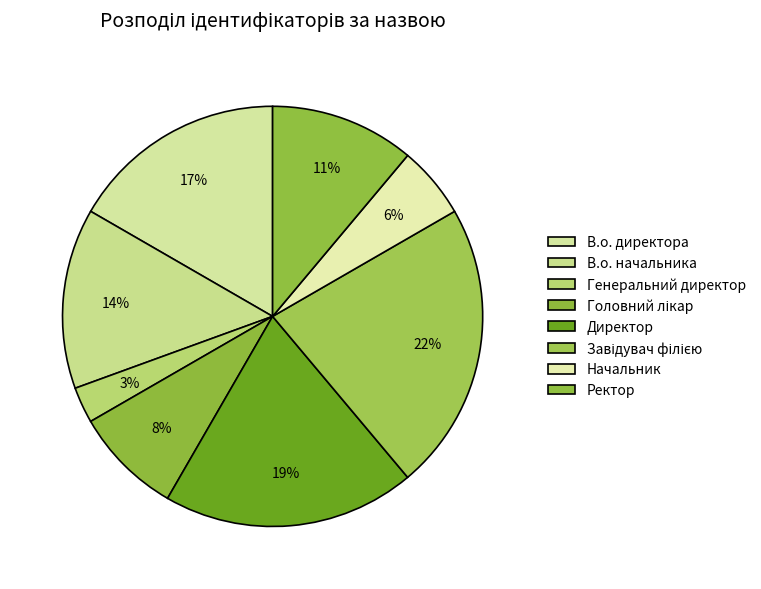

Is Головний лікар the majority of the pie?

No